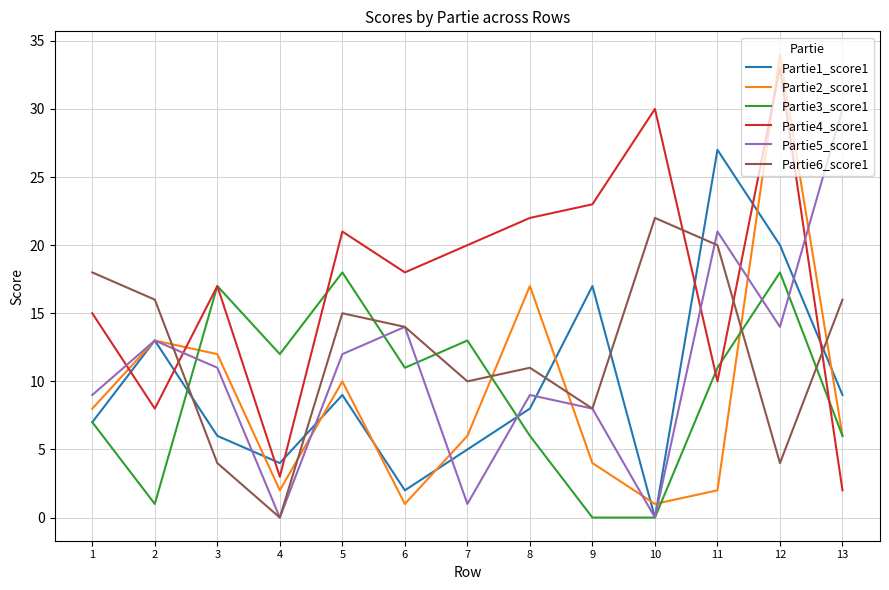

Which series ends up on top after the final intersection of Partie1_score1 and Partie2_score1?

Partie1_score1